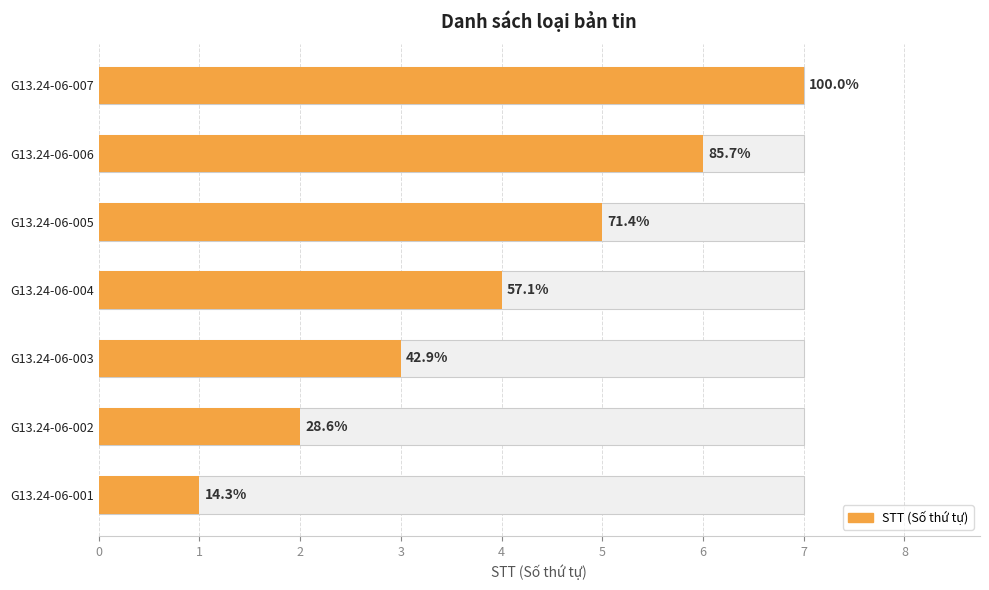

What is the value of the 2nd bar from the left?

2